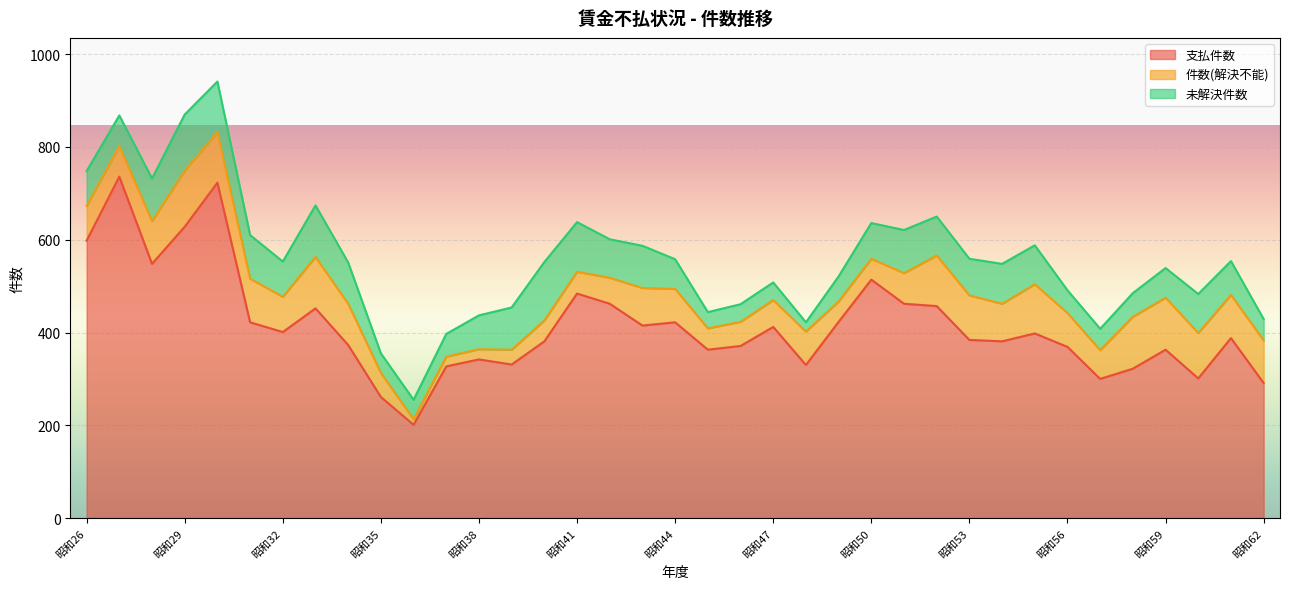

How many categories are shown in the chart?

37